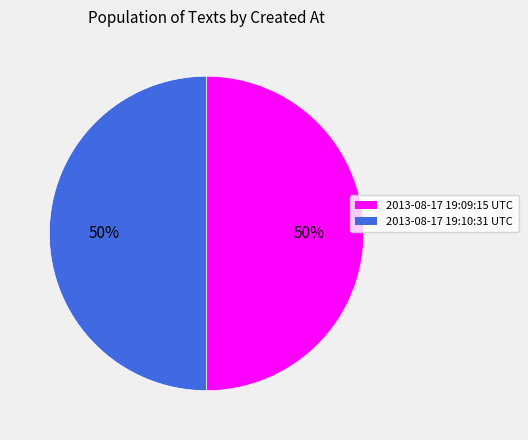

What is the ratio of the value at 2013-08-17 19:10:31 UTC to the value at 2013-08-17 19:09:15 UTC?

1.0